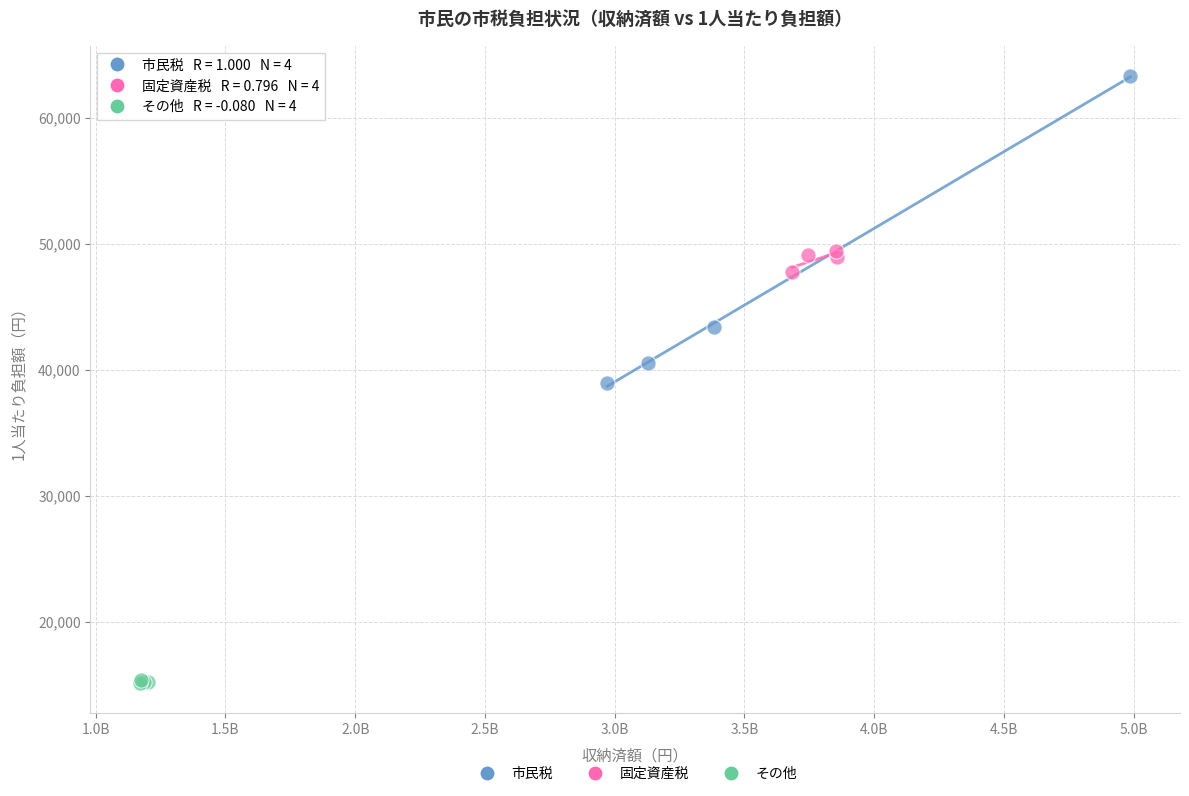

Which series has the largest Y range (max minus min)?

市民税